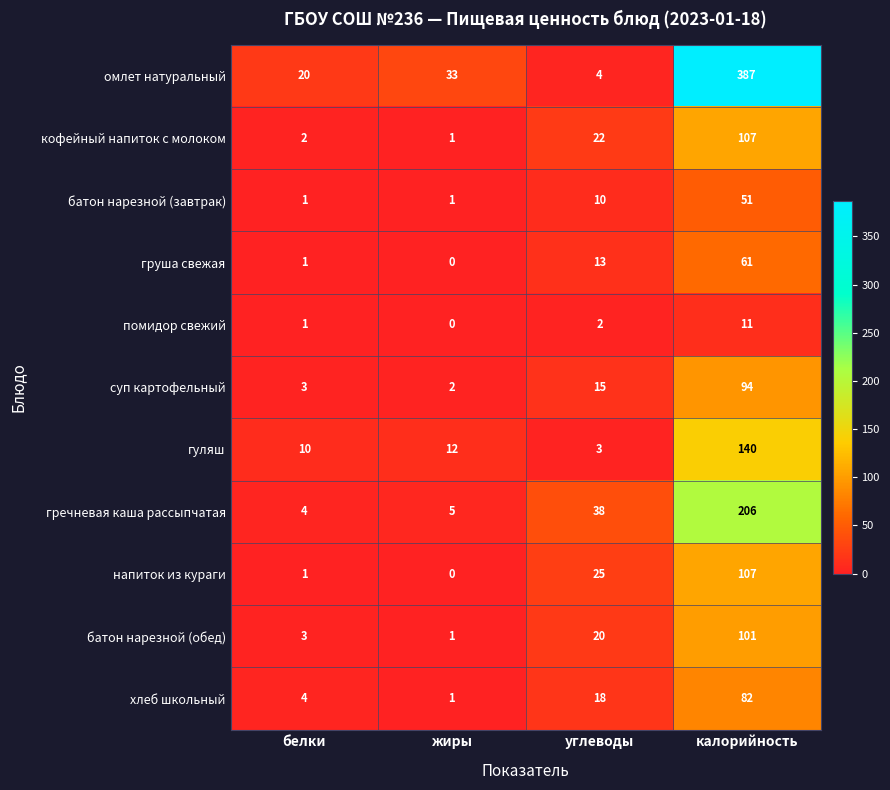

What is the difference between the maximum and second lowest values in the помидор свежий series?

10